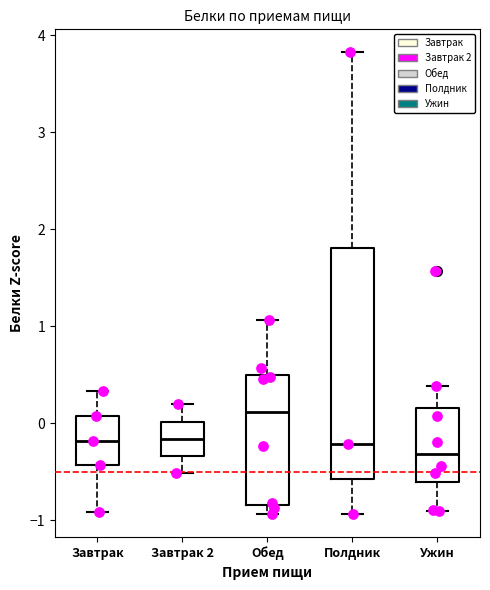

Reading left to right, read every box against the y-axis: the position of its median line, the range the box covers, and the ends of its whiskers. The values are not printed on the chart, so give them approximately, as read against the axis.

Завтрак: median -0.2, box -0.4 to 0.1, whiskers -0.9 to 0.3
Завтрак 2: median -0.2, box -0.3 to 0.0, whiskers -0.5 to 0.2
Обед: median 0.1, box -0.8 to 0.5, whiskers -0.9 to 1.1
Полдник: median -0.2, box -0.6 to 1.8, whiskers -0.9 to 3.8
Ужин: median -0.3, box -0.6 to 0.2, whiskers -0.9 to 0.4